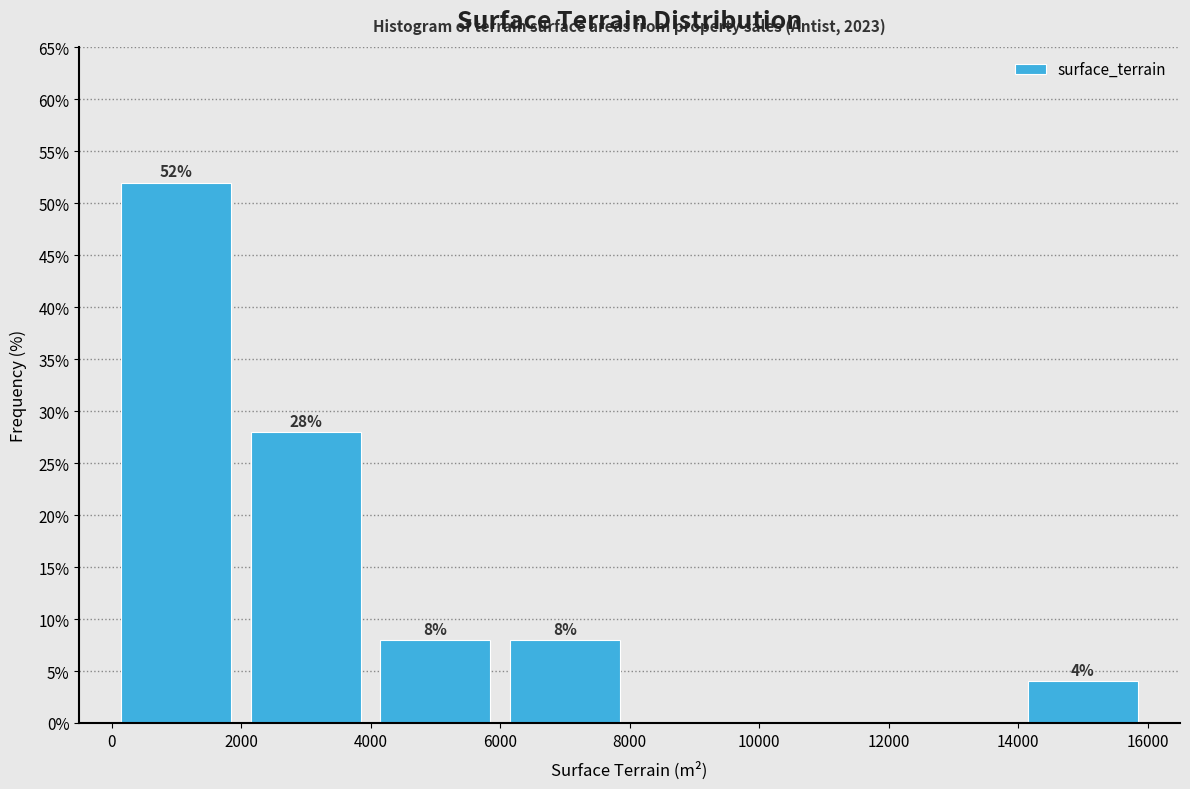

Over which range of the x-axis is the bar tallest?

0 to 2000